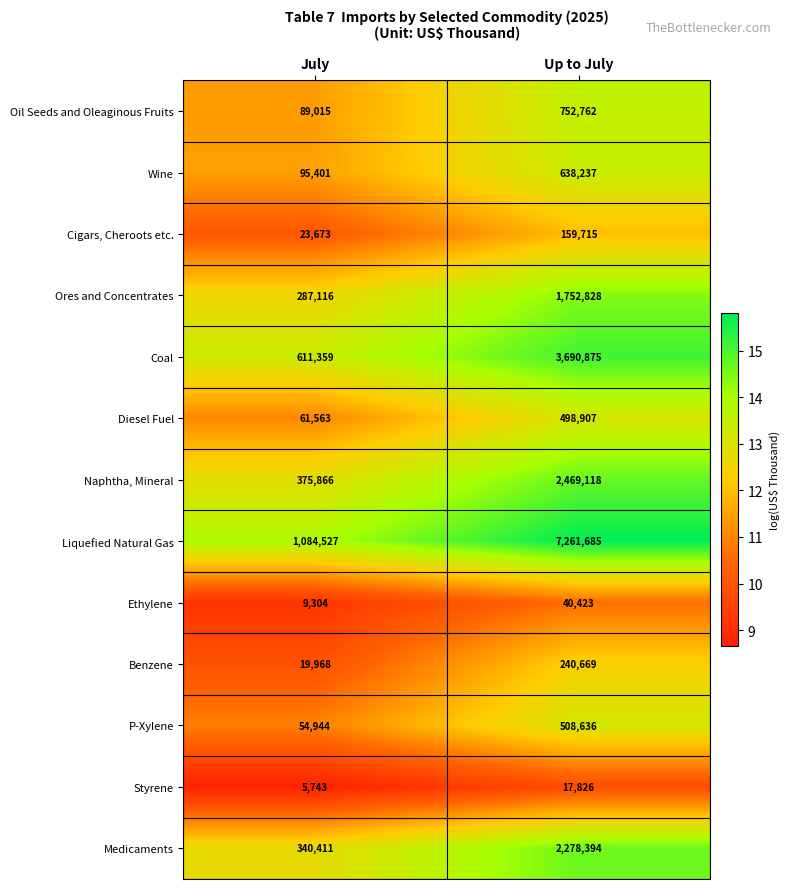

Which series changed the most between July and Up to July?

Liquefied Natural Gas